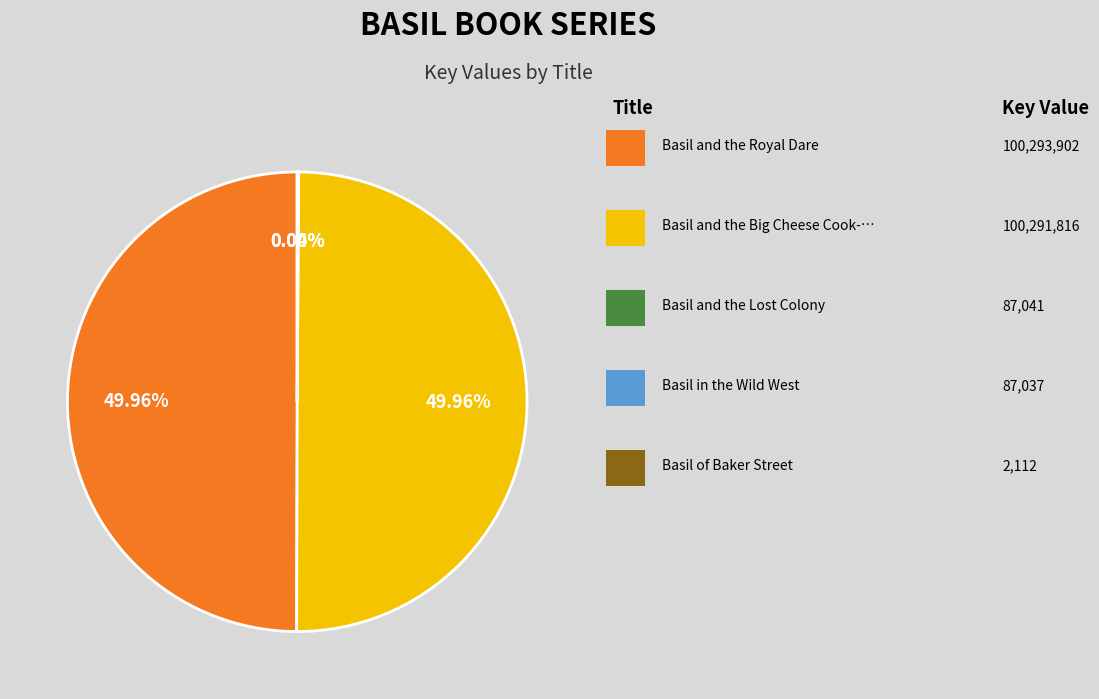

What is the smallest slice in the pie chart?

Basil of Baker Street